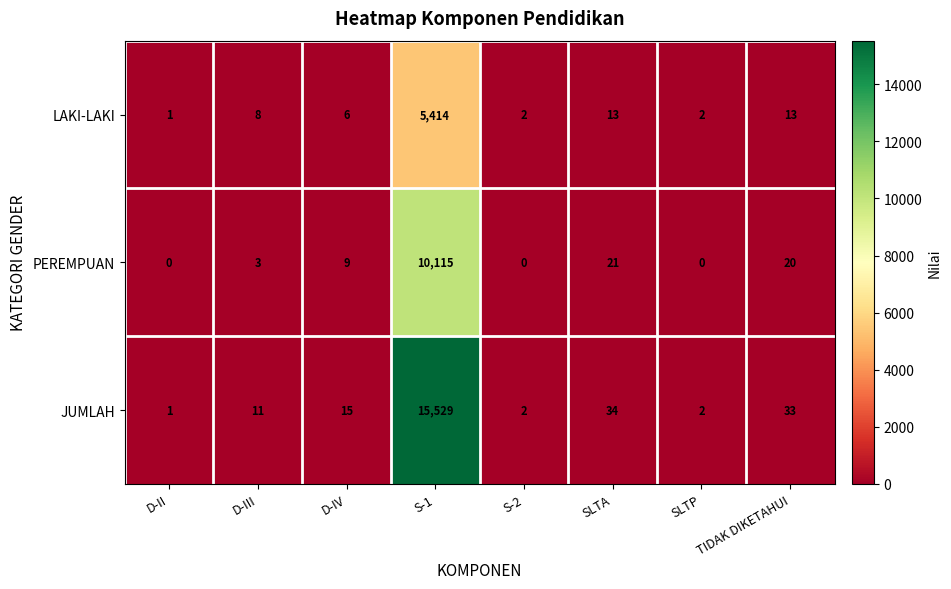

What is the sum of the JUMLAH values at TIDAK DIKETAHUI and SLTP?

35